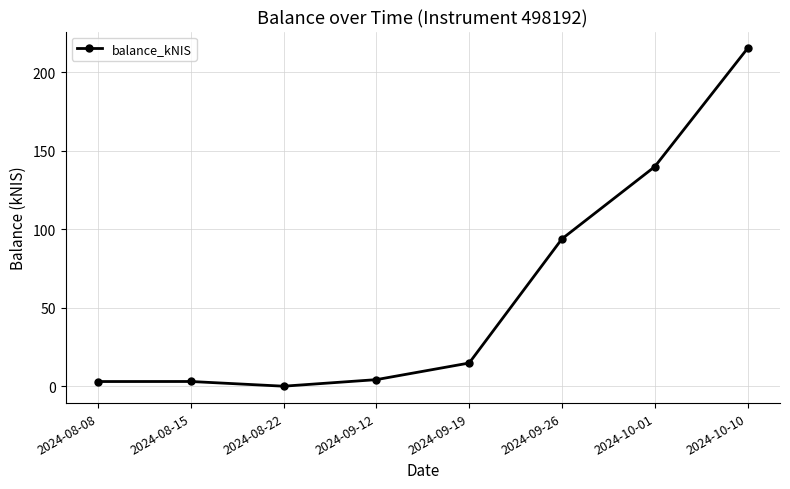

What is the average value?

59.2